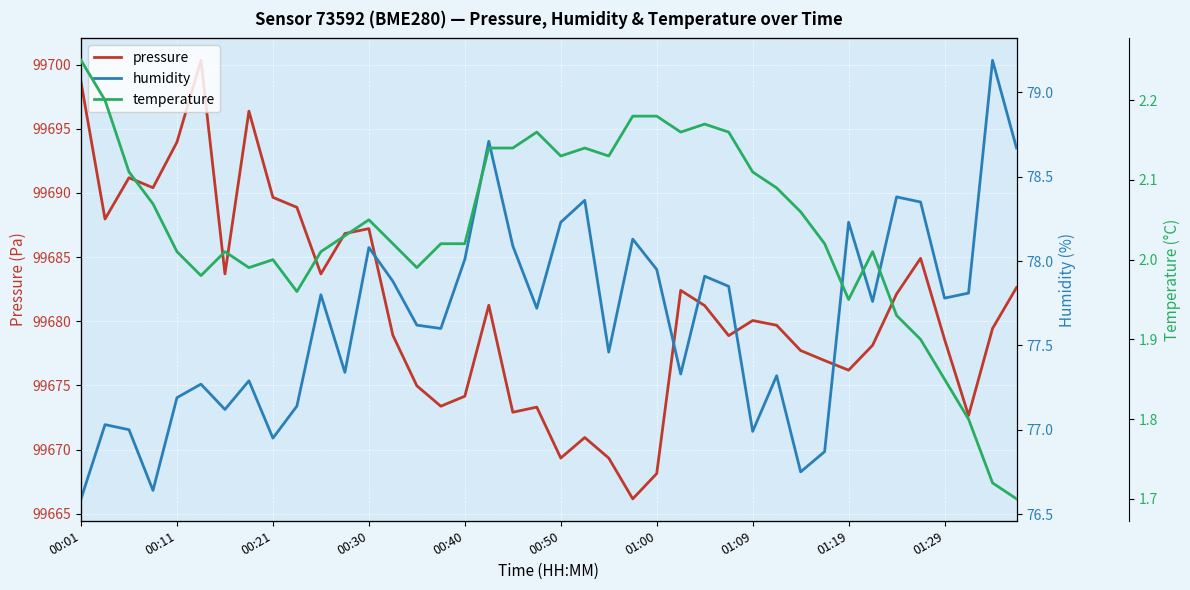

The temperature series shows 2.0 at 15. True or false?

True